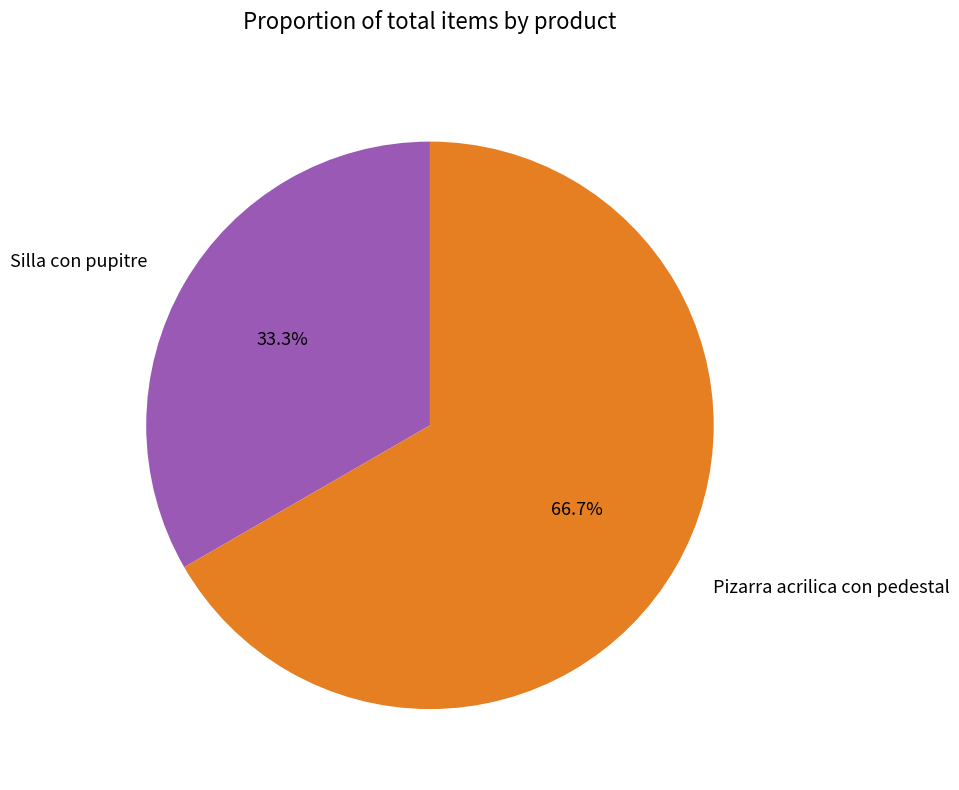

Between Silla con pupitre and Pizarra acrilica con pedestal, which is larger?

Pizarra acrilica con pedestal